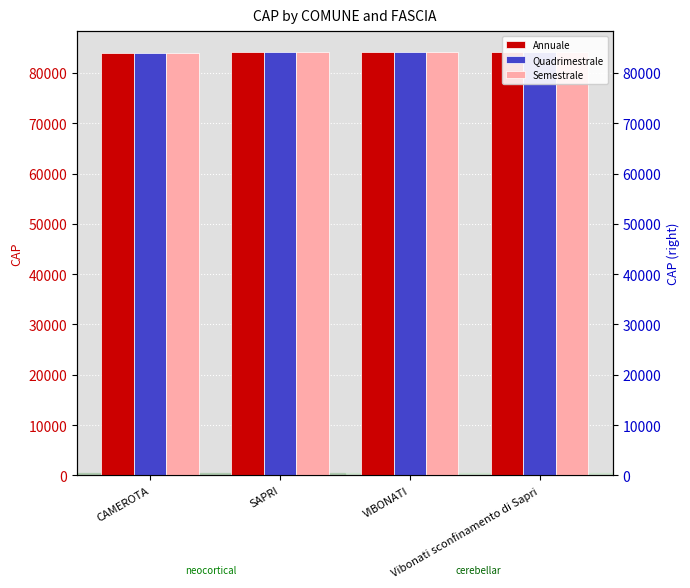

Reading left to right, what are all the values shown in this chart?

Annuale: 84040	84073	84079	84079
Quadrimestrale: 84040	84073	84079	84079
Semestrale: 84040	84073	84079	84079